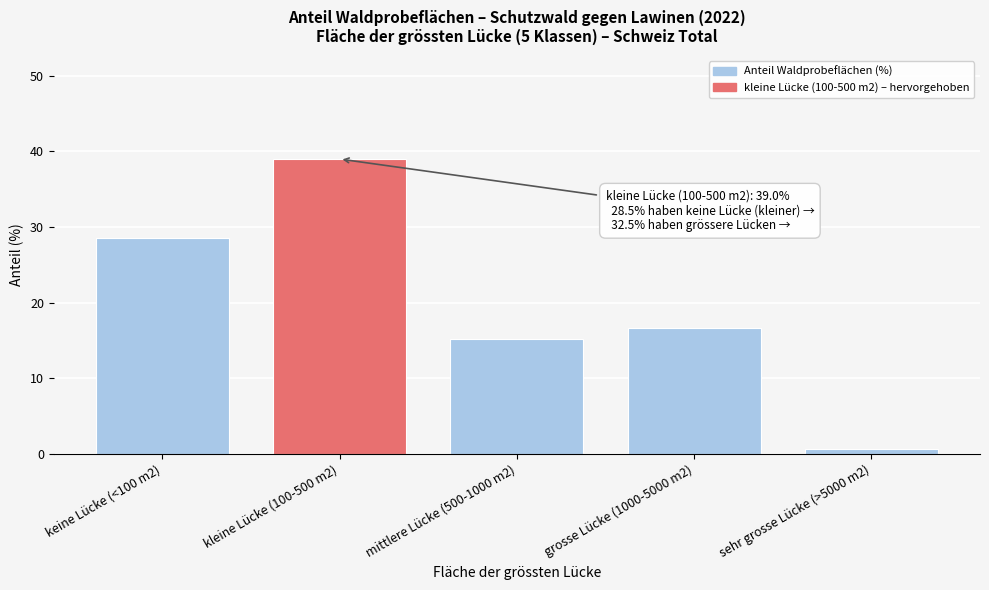

Reading left to right, transcribe all the data shown in this chart.

keine Lücke (<100 m2)=28.5	kleine Lücke (100-500 m2)=39.0	mittlere Lücke (500-1000 m2)=15.2	grosse Lücke (1000-5000 m2)=16.7	sehr grosse Lücke (>5000 m2)=0.6